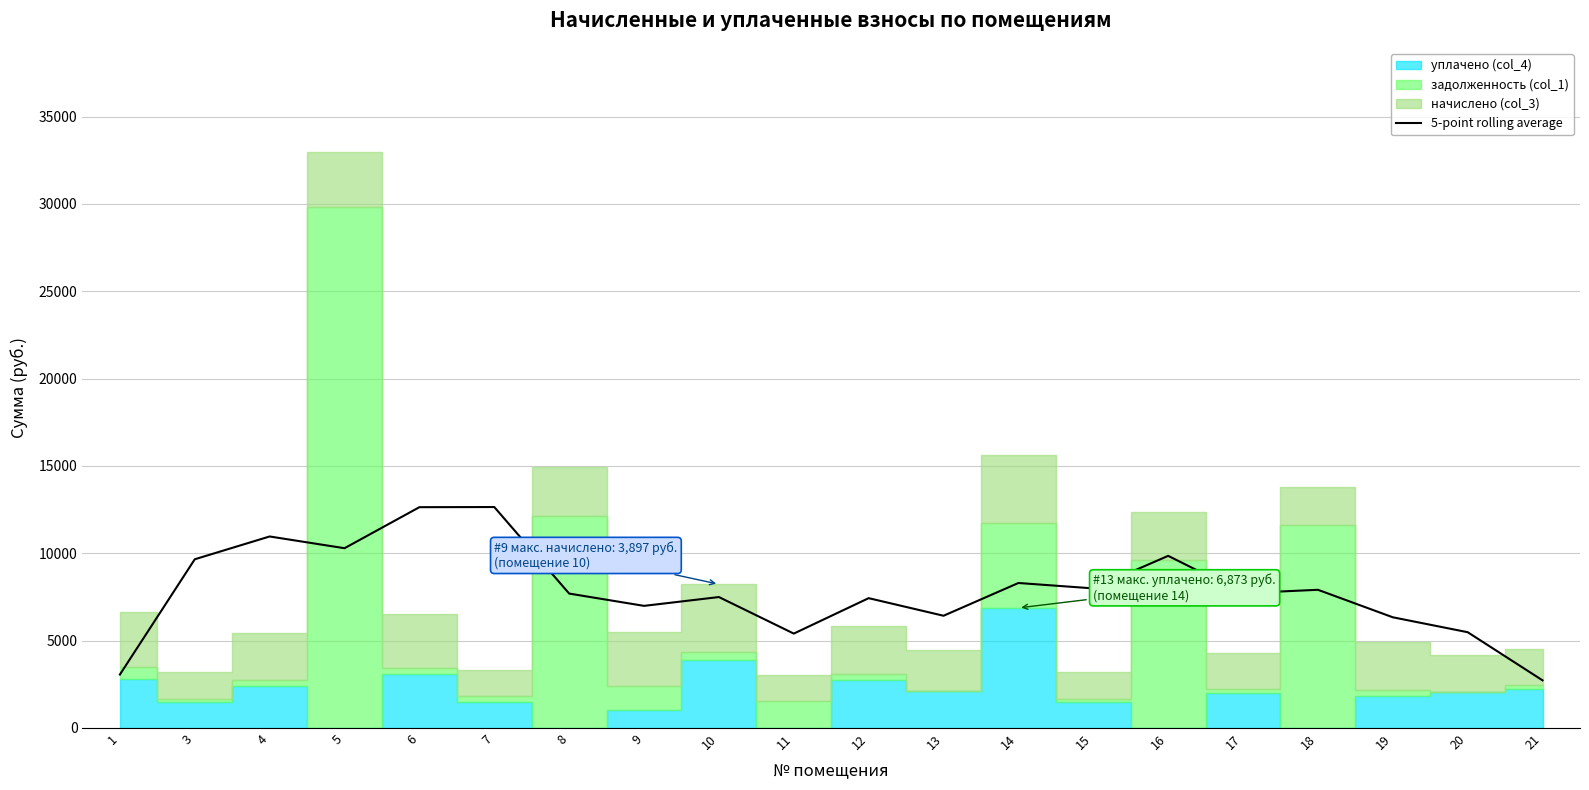

Is it true that the value at 16 is 12979.1?

False